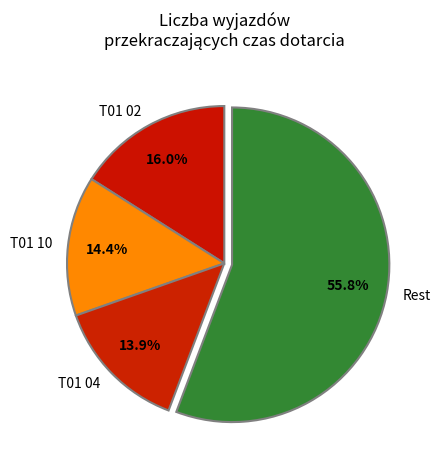

Which category has the smallest portion of the pie?

T01 04